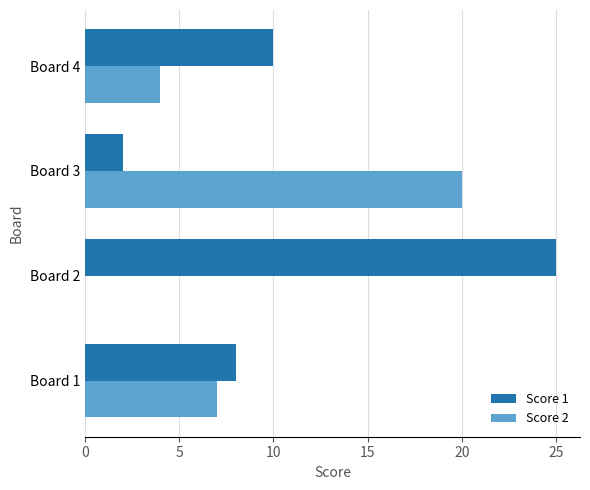

What is the maximum value shown in the chart?

25